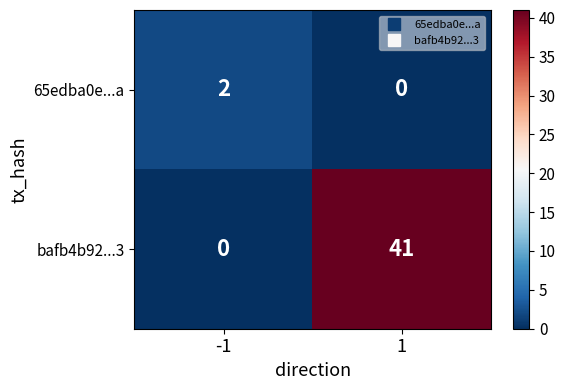

The 65edba0e...a series shows 1 at 1. True or false?

False